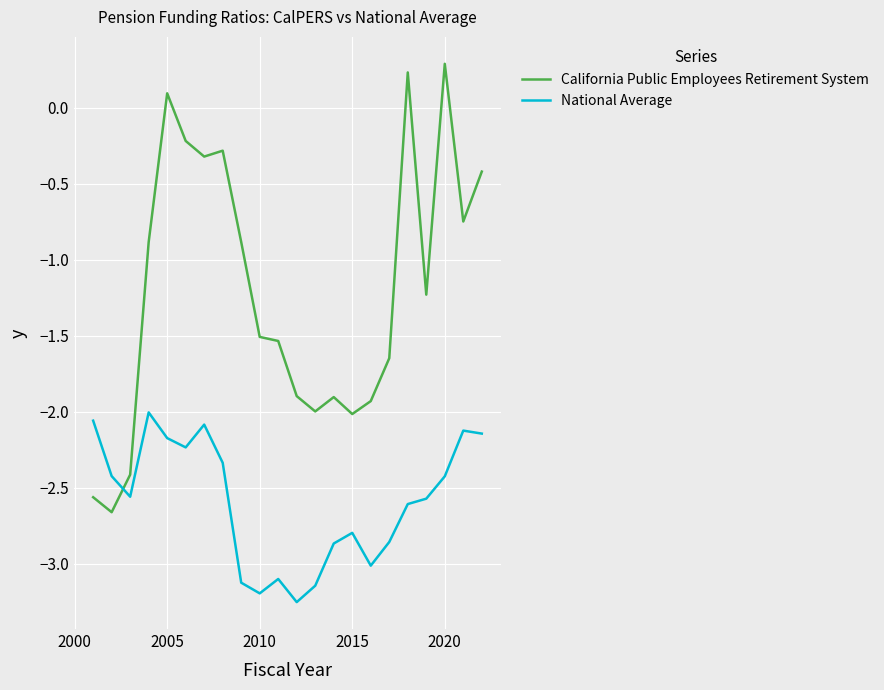

How many series are shown in this chart?

2